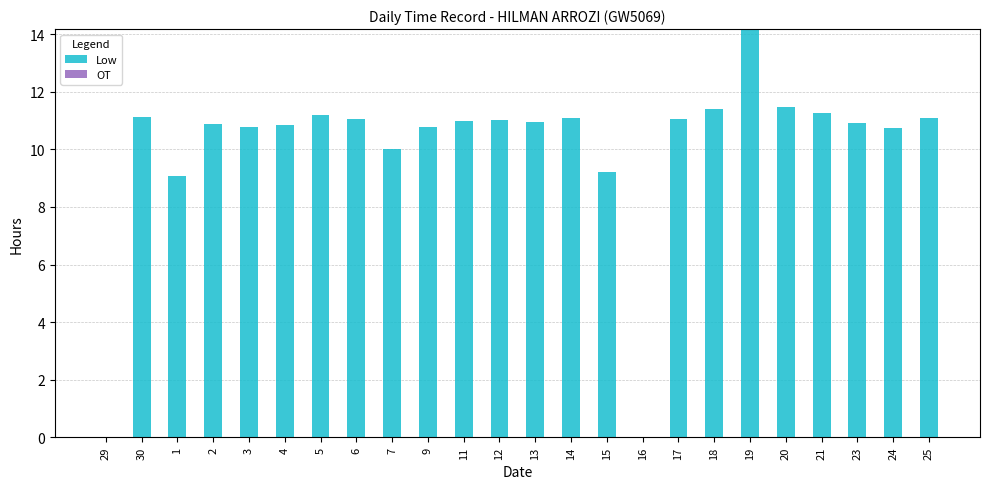

Read the value at 14.

11.1